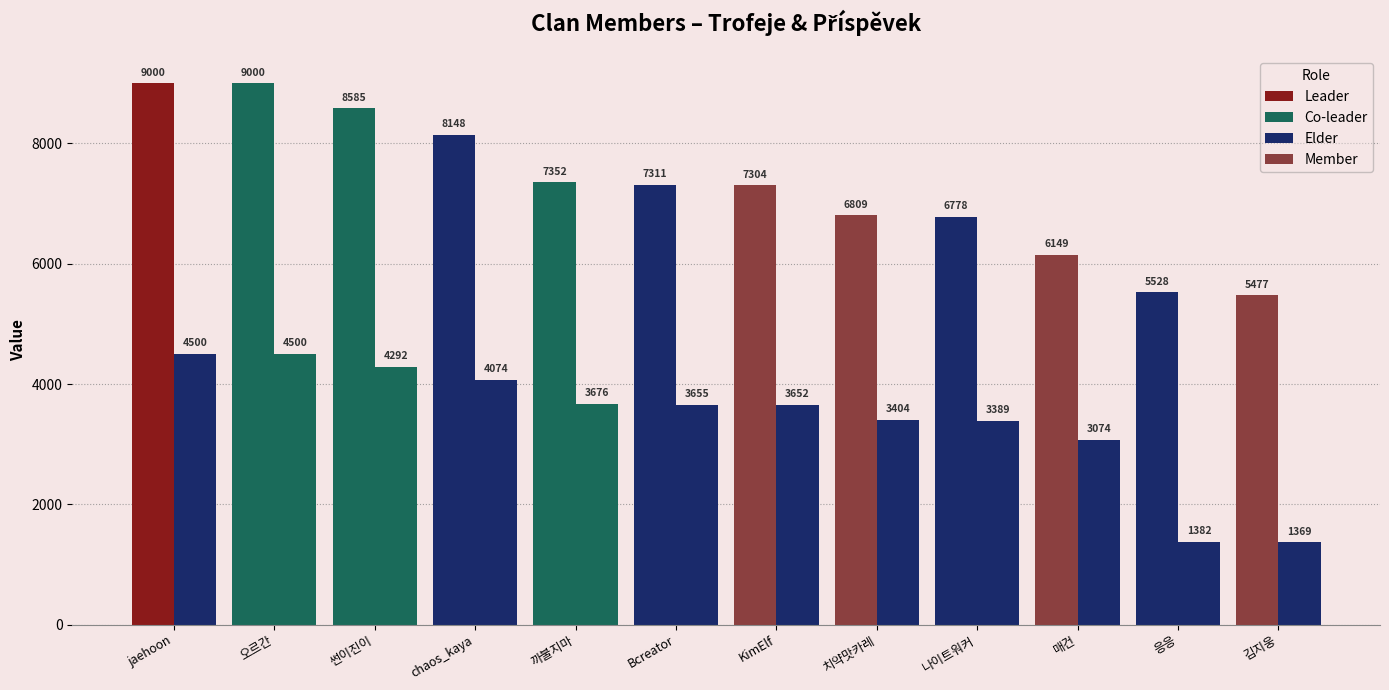

How many data points does each series have?

12